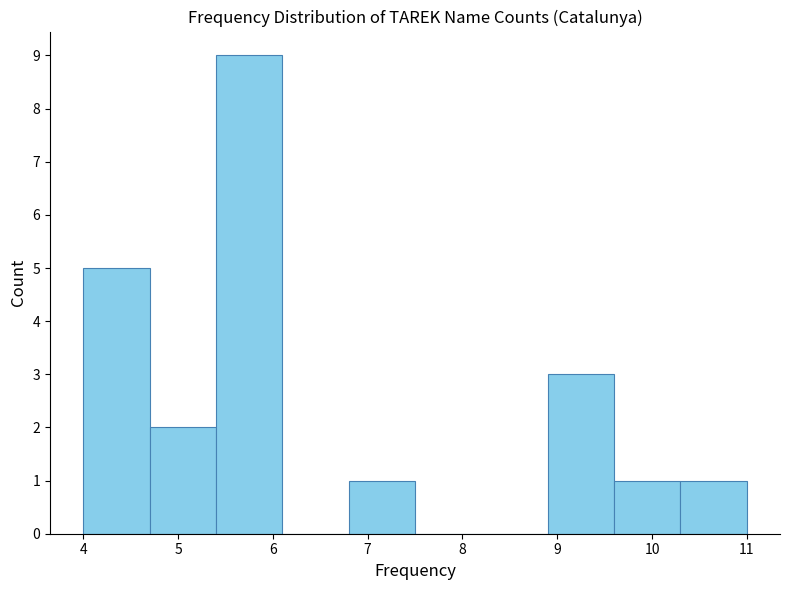

How tall is the bar that spans 8.9 to 9.6 on the x-axis? The values are not printed on the chart, so give them approximately, as read against the axis.

3